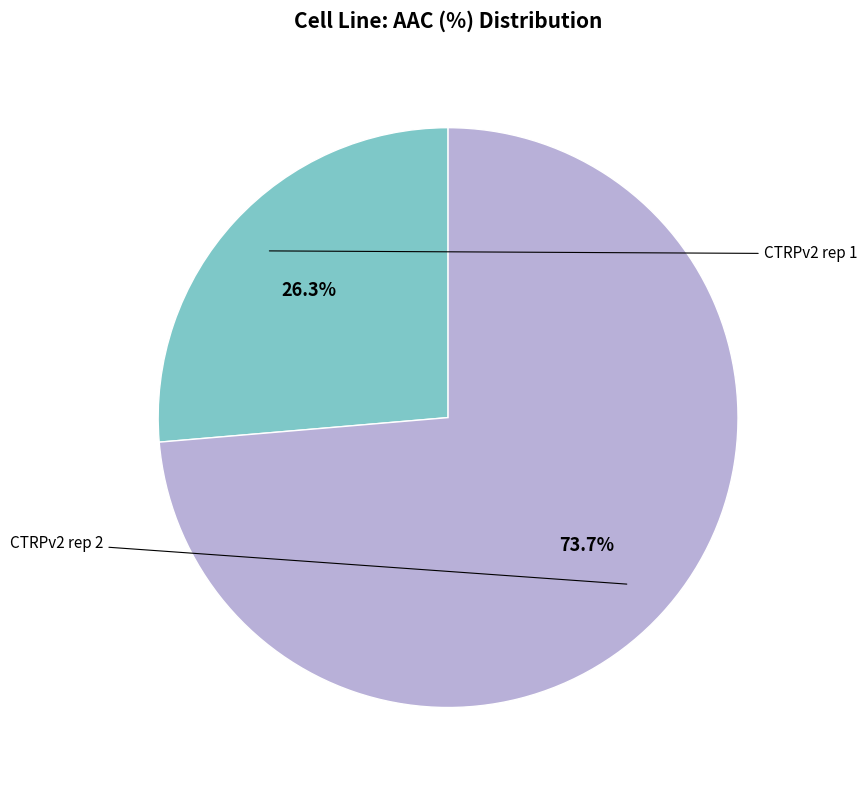

To the nearest percent, what is the average slice percentage?

50%